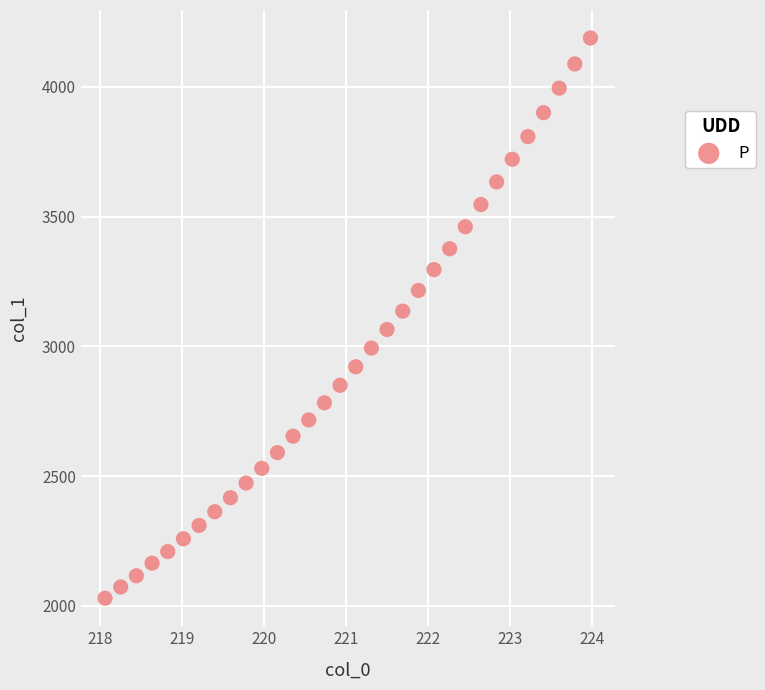

What is the range of X values (max minus min)?

5.9